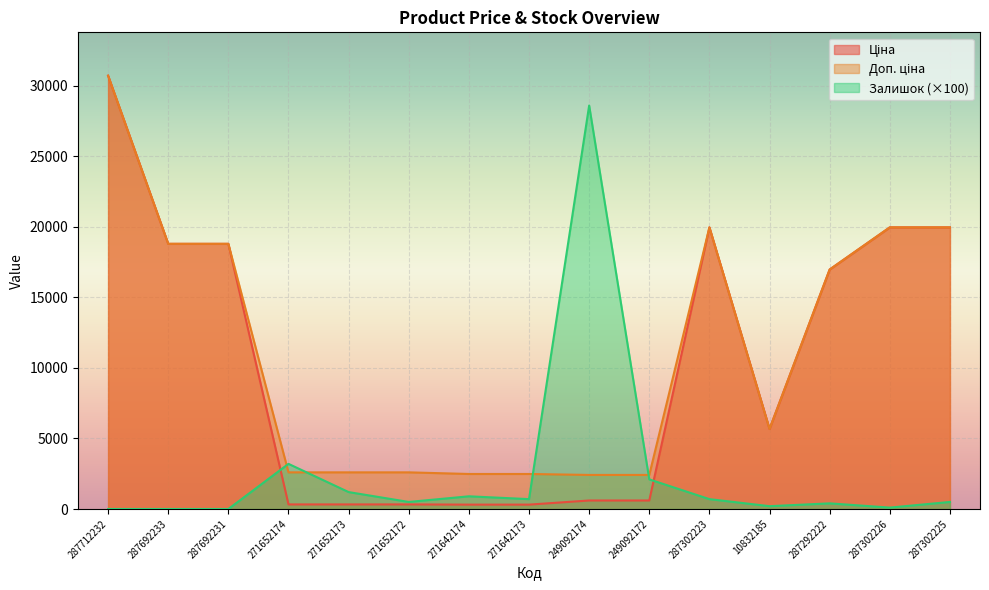

How many interior local valleys does the Ціна series have?

1